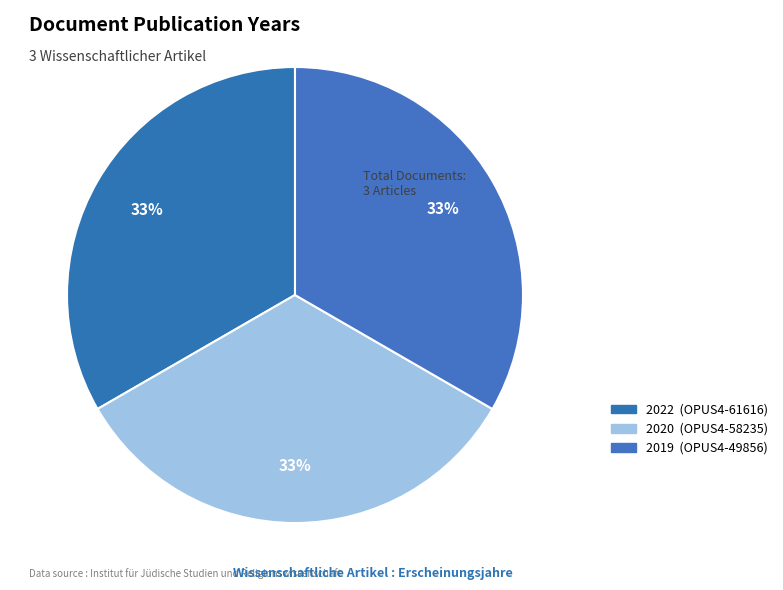

How many slices are in this pie chart?

3